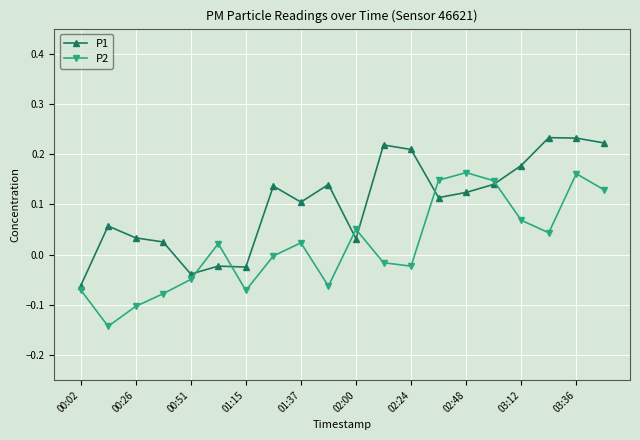

What is the sum of all P2 values?

0.3